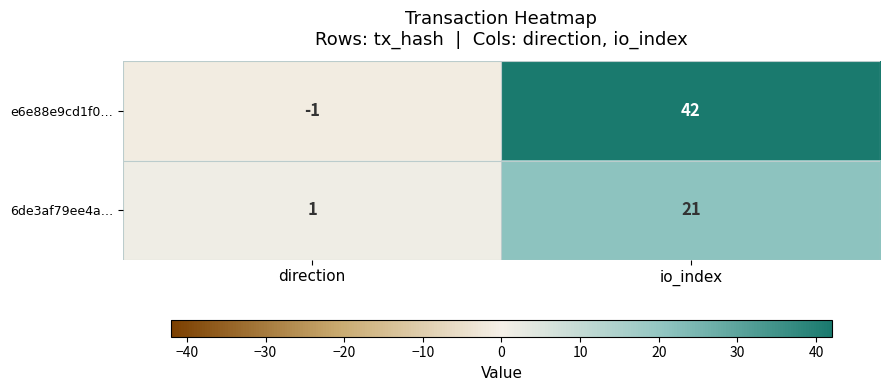

List the series in order of their overall mean, highest first.

e6e88e9cd1f0…, 6de3af79ee4a…